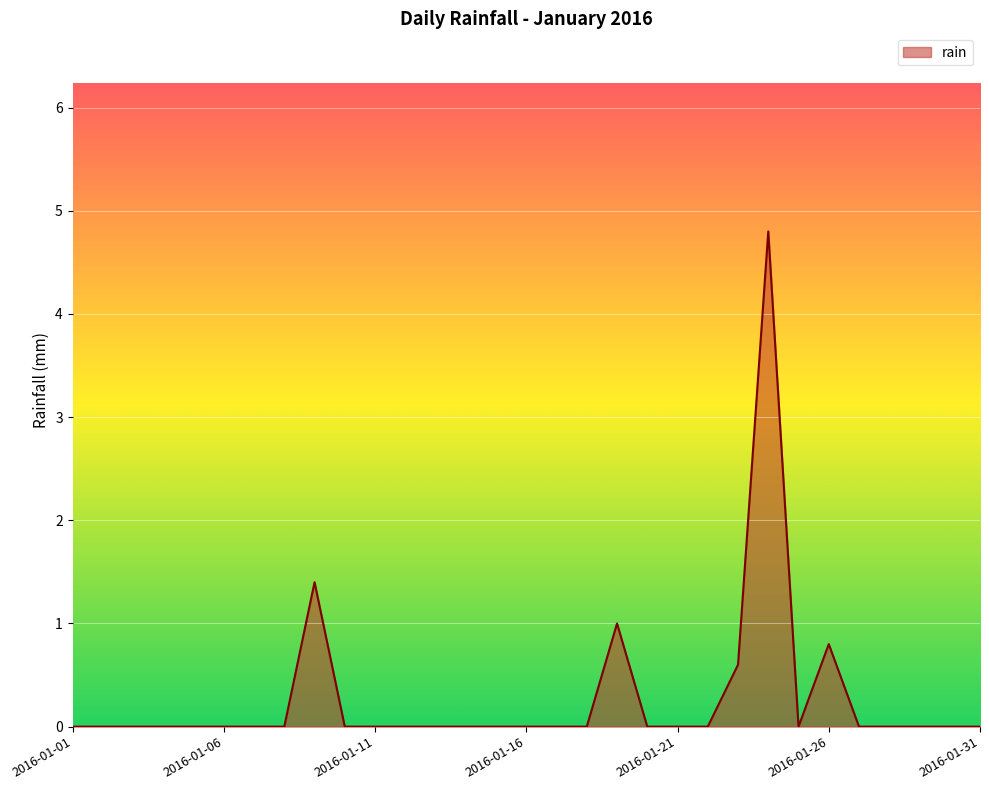

How many lines are shown in the chart?

1